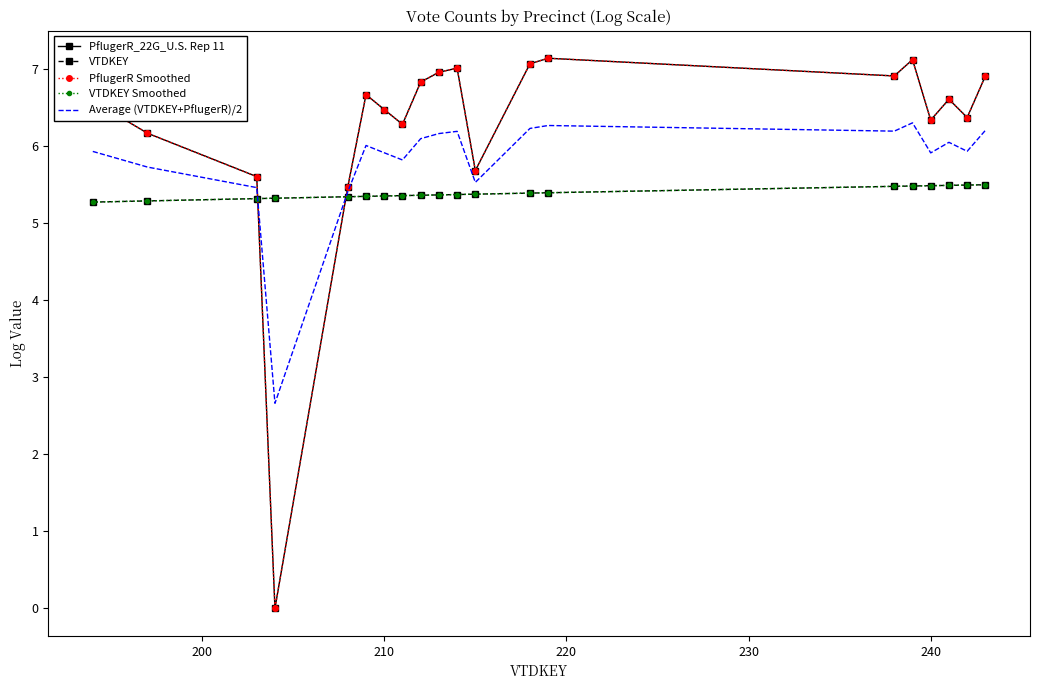

Reading right to left, list all the values displayed in this chart.

PflugerR_22G_U.S. Rep 11: 6.9	6.4	6.6	6.3	7.1	6.9	7.1	7.1	5.7	7.0	7.0	6.8	6.3	6.5	6.7	5.5	0.0	5.6	6.2	6.6
VTDKEY: 5.5	5.5	5.5	5.5	5.5	5.5	5.4	5.4	5.4	5.4	5.4	5.4	5.4	5.3	5.3	5.3	5.3	5.3	5.3	5.3
PflugerR Smoothed: 6.9	6.4	6.6	6.3	7.1	6.9	7.1	7.1	5.7	7.0	7.0	6.8	6.3	6.5	6.7	5.5	0.0	5.6	6.2	6.6
VTDKEY Smoothed: 5.5	5.5	5.5	5.5	5.5	5.5	5.4	5.4	5.4	5.4	5.4	5.4	5.4	5.3	5.3	5.3	5.3	5.3	5.3	5.3
Average (VTDKEY+PflugerR)/2: 6.2	5.9	6.0	5.9	6.3	6.2	6.3	6.2	5.5	6.2	6.2	6.1	5.8	5.9	6.0	5.4	2.7	5.5	5.7	5.9